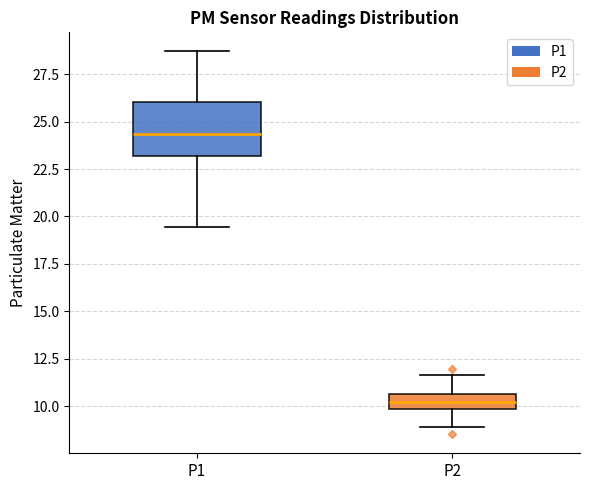

Where is the upper edge of the box for P2 on the y-axis? The values are not printed on the chart, so give them approximately, as read against the axis.

10.5